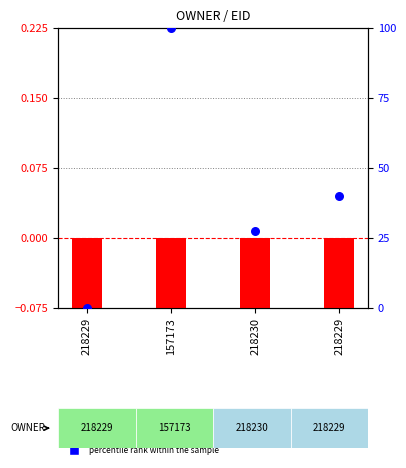

What are all the series names shown in the legend?

log10 ratio, percentile rank within the sample